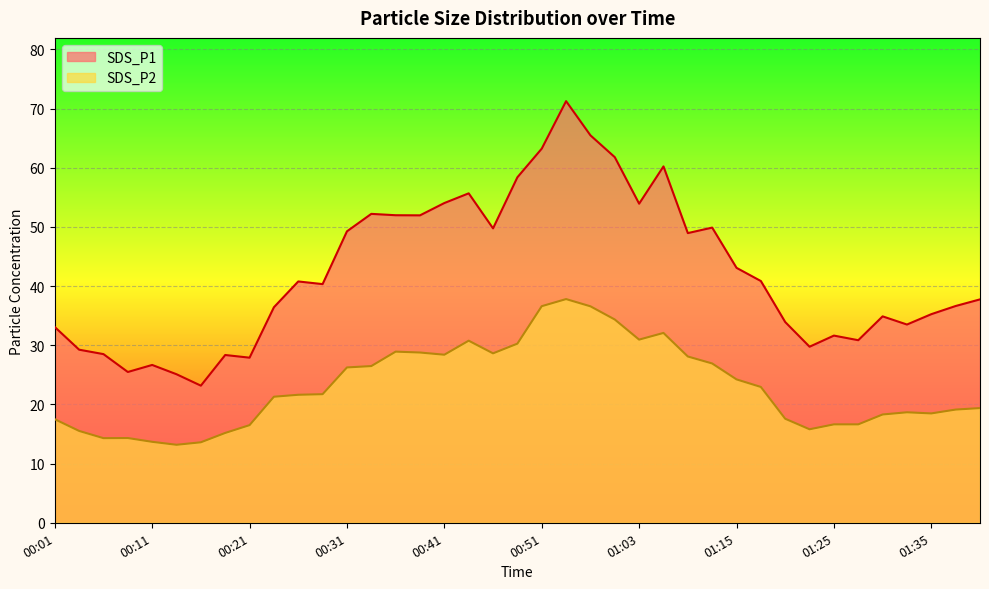

What is the difference between the maximum and minimum values in the SDS_P1 series?

48.1